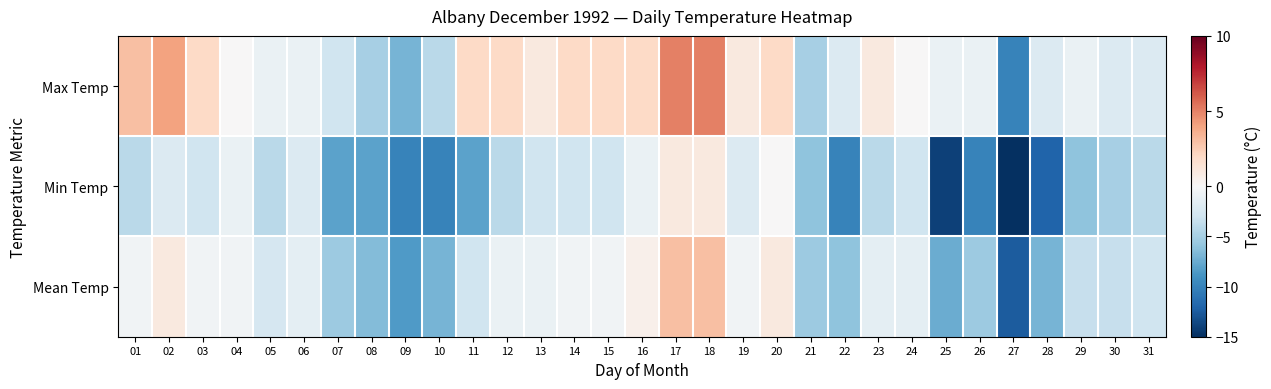

Reading right to left, transcribe all the data shown in this chart.

Max Temp: 31=-2.0	30=-2.0	29=-1.0	28=-2.0	27=-10.0	26=-1.0	25=-1.0	24=0.0	23=1.0	22=-2.0	21=-5.0	20=2.0	19=1.0	18=5.0	17=5.0	16=2.0	15=2.0	14=2.0	13=1.0	12=2.0	11=2.0	10=-4.0	09=-7.0	08=-5.0	07=-3.0	06=-1.0	05=-1.0	04=0.0	03=2.0	02=4.0	01=3.0
Min Temp: 31=-4.0	30=-5.0	29=-6.0	28=-12.0	27=-15.0	26=-10.0	25=-14.0	24=-3.0	23=-4.0	22=-10.0	21=-6.0	20=0.0	19=-2.0	18=1.0	17=1.0	16=-1.0	15=-3.0	14=-3.0	13=-3.0	12=-4.0	11=-8.0	10=-10.0	09=-10.0	08=-8.0	07=-8.0	06=-2.0	05=-4.0	04=-1.0	03=-3.0	02=-2.0	01=-4.0
Mean Temp: 31=-3.0	30=-3.5	29=-3.5	28=-7.0	27=-12.5	26=-5.5	25=-7.5	24=-1.5	23=-1.5	22=-6.0	21=-5.5	20=1.0	19=-0.5	18=3.0	17=3.0	16=0.5	15=-0.5	14=-0.5	13=-1.0	12=-1.0	11=-3.0	10=-7.0	09=-8.5	08=-6.5	07=-5.5	06=-1.5	05=-2.5	04=-0.5	03=-0.5	02=1.0	01=-0.5